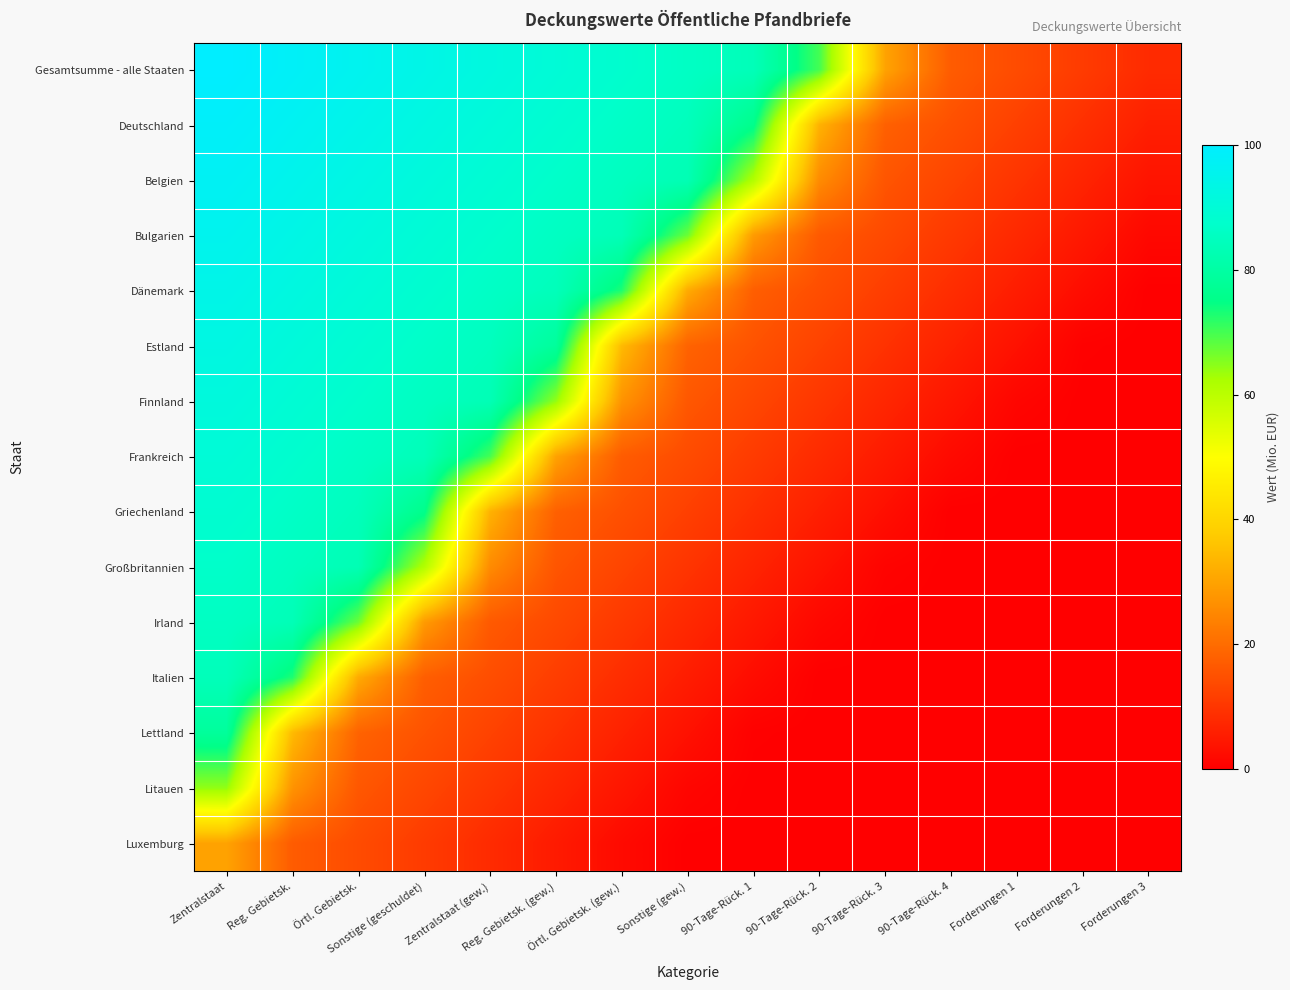

At Reg. Gebietsk., list the series in order from largest to smallest.

Gesamtsumme - alle Staaten, Deutschland, Belgien, Bulgarien, Dänemark, Estland, Finnland, Frankreich, Griechenland, Großbritannien, Irland, Italien, Lettland, Litauen, Luxemburg